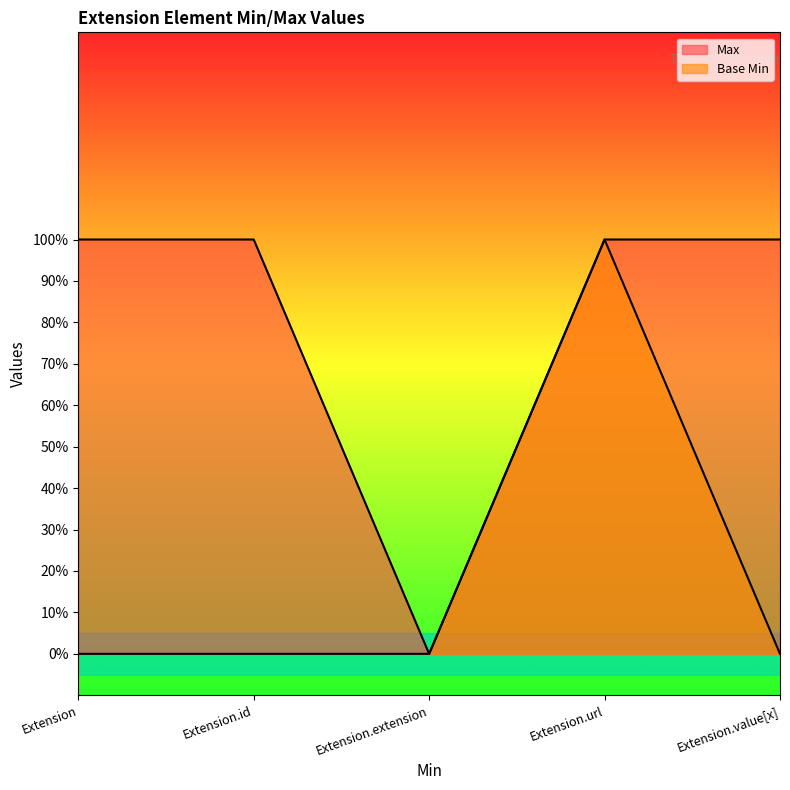

At which category is the sum across all series the highest?

Extension.url